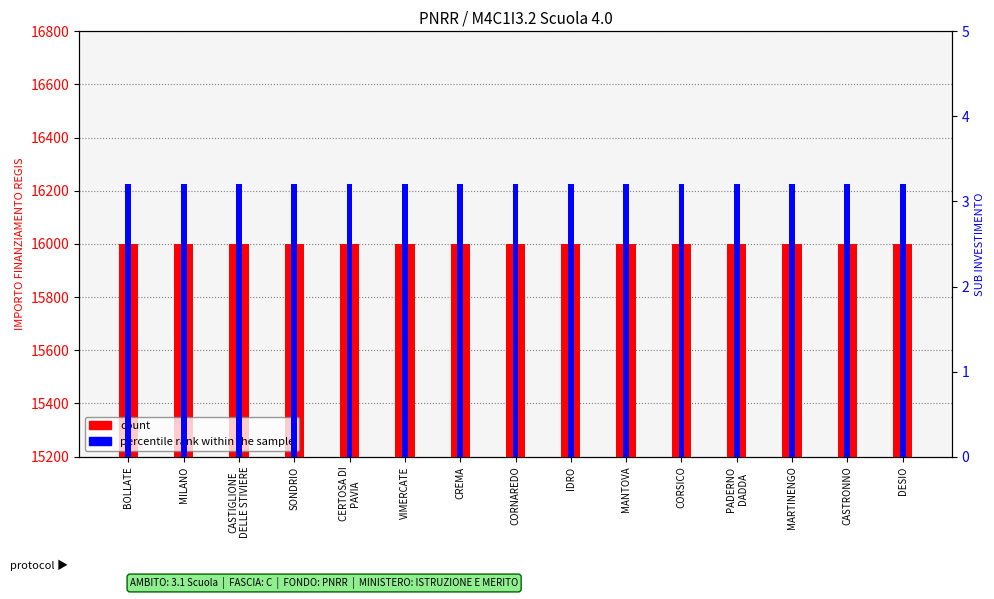

List the series in order of their overall mean, lowest first.

percentile rank within the sample, count